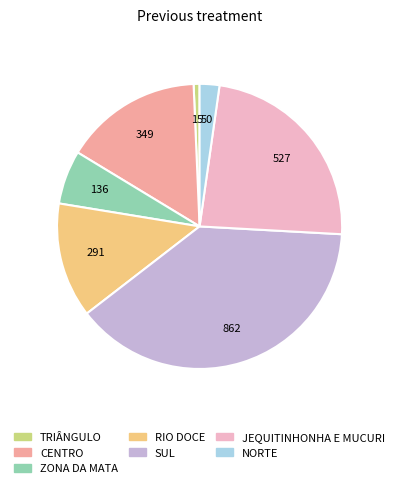

Which category has the biggest portion of the pie?

SUL